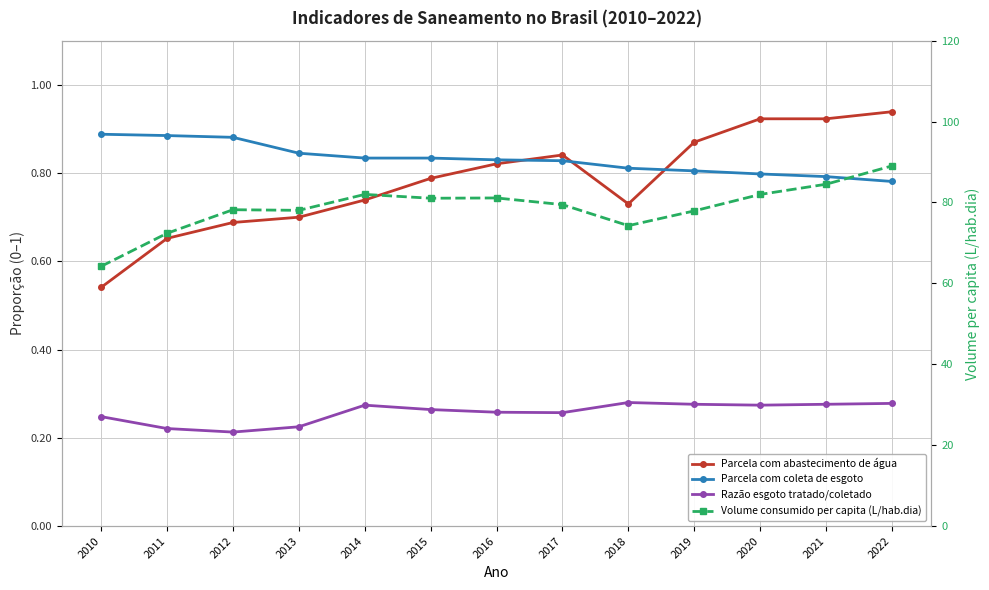

Which series has the largest total across all categories?

Volume consumido per capita (L/hab.dia)